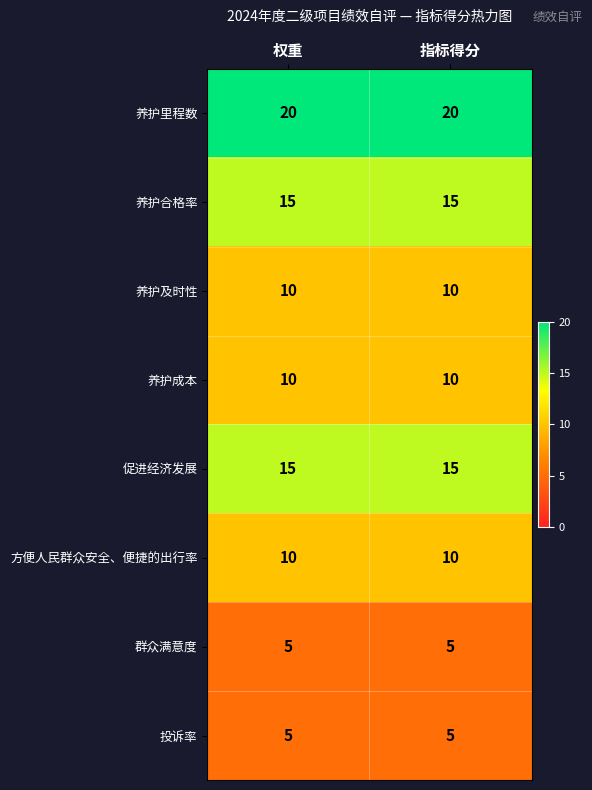

What is the sum of the 促进经济发展 values at 权重 and 指标得分?

30